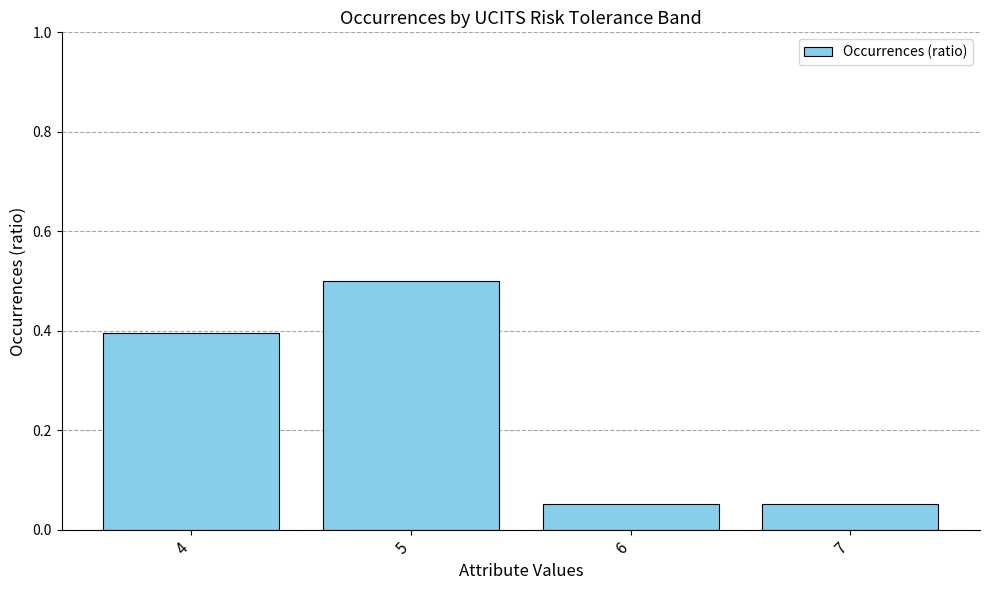

What is the greatest value displayed?

0.5